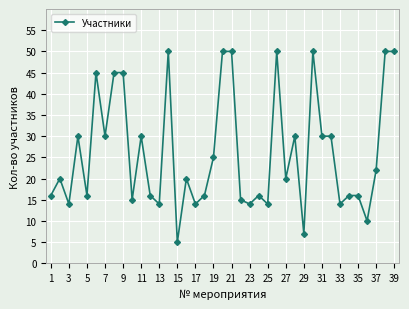

Reading left to right, extract all data points from this chart.

16	20	14	30	16	45	30	45	45	15	30	16	14	50	5	20	14	16	25	50	50	15	14	16	14	50	20	30	7	50	30	30	14	16	16	10	22	50	50